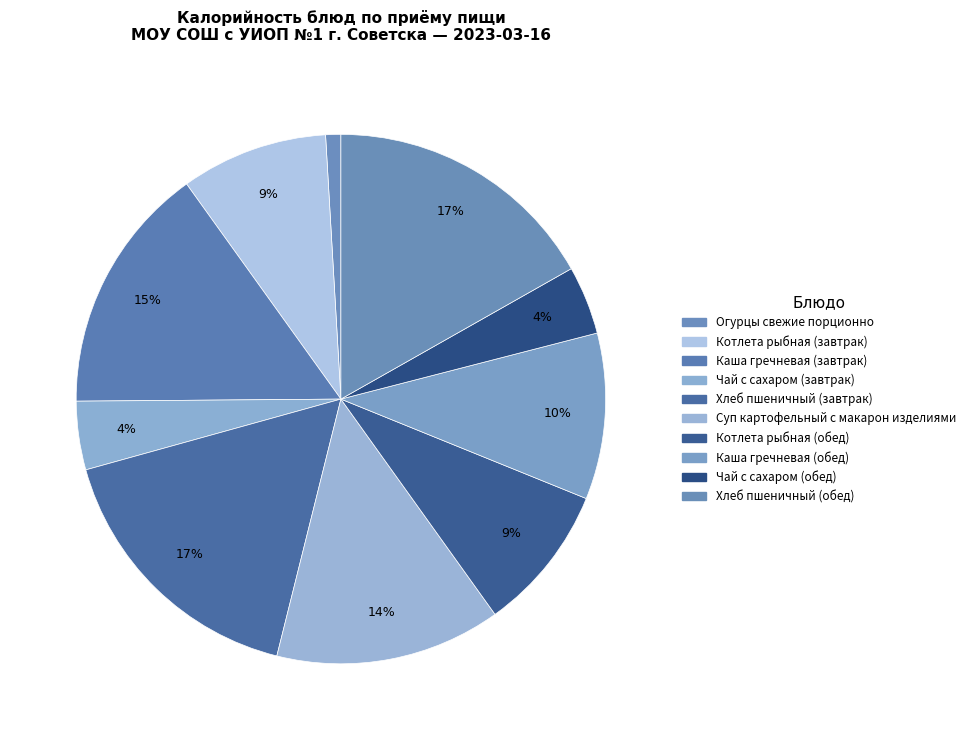

To the nearest percent, what is the combined percentage of Котлета рыбная (завтрак) and Каша гречневая (завтрак)?

24%